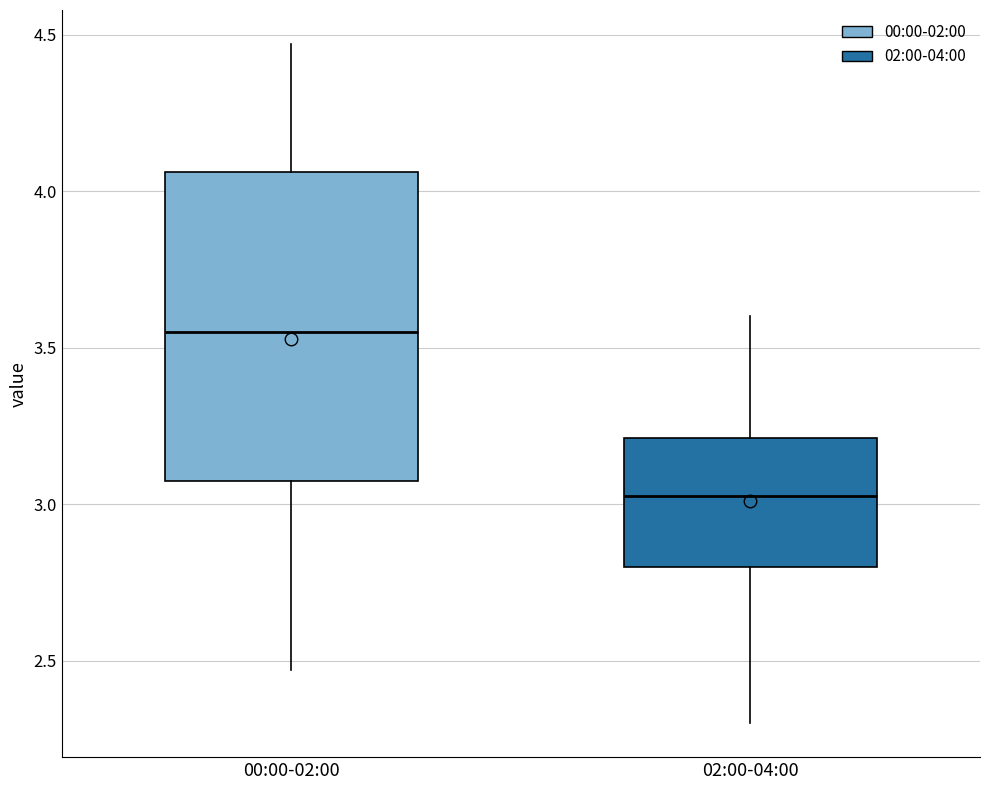

Reading left to right, read every box against the y-axis: the position of its median line, the range the box covers, and the ends of its whiskers. The values are not printed on the chart, so give them approximately, as read against the axis.

00:00-02:00: median 3.55, box 3.10 to 4.05, whiskers 2.45 to 4.45
02:00-04:00: median 3.05, box 2.80 to 3.20, whiskers 2.30 to 3.60